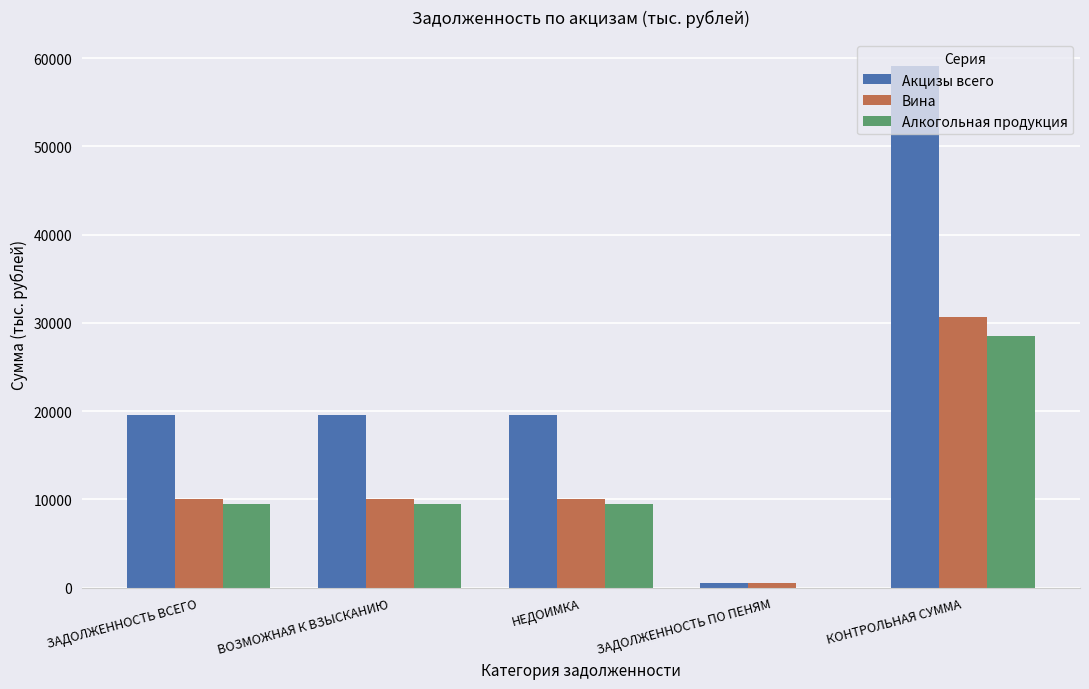

Which series changed the most between ЗАДОЛЖЕННОСТЬ ПО ПЕНЯМ and КОНТРОЛЬНАЯ СУММА?

Акцизы всего